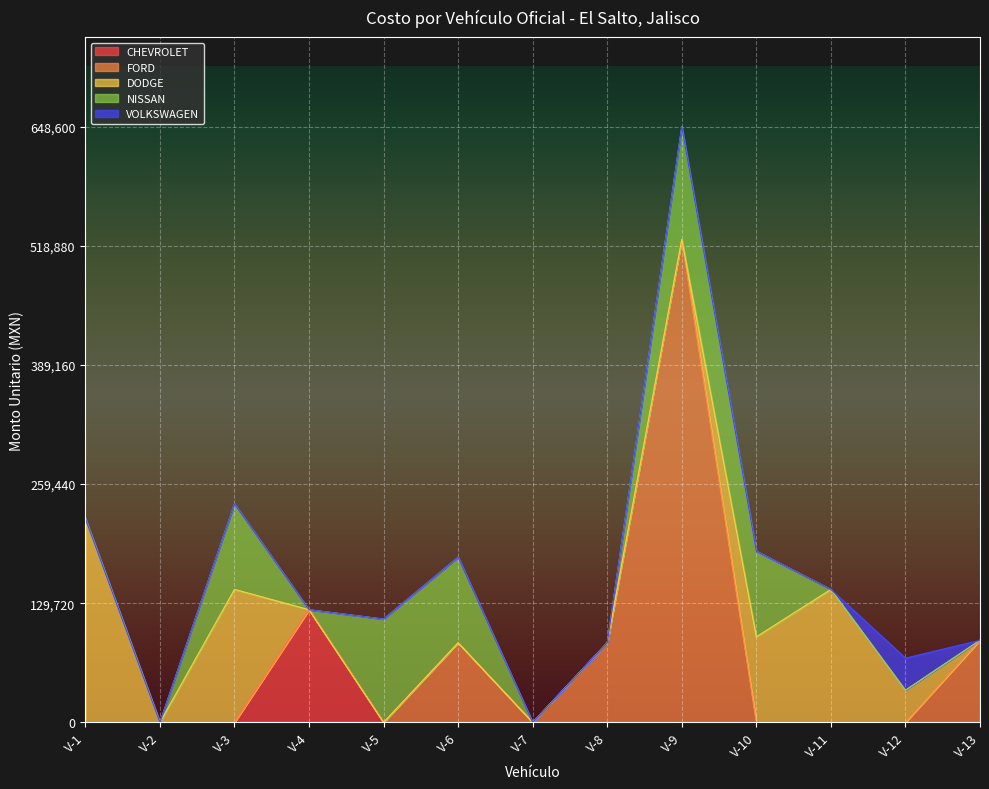

Count the number of categories in the chart.

13